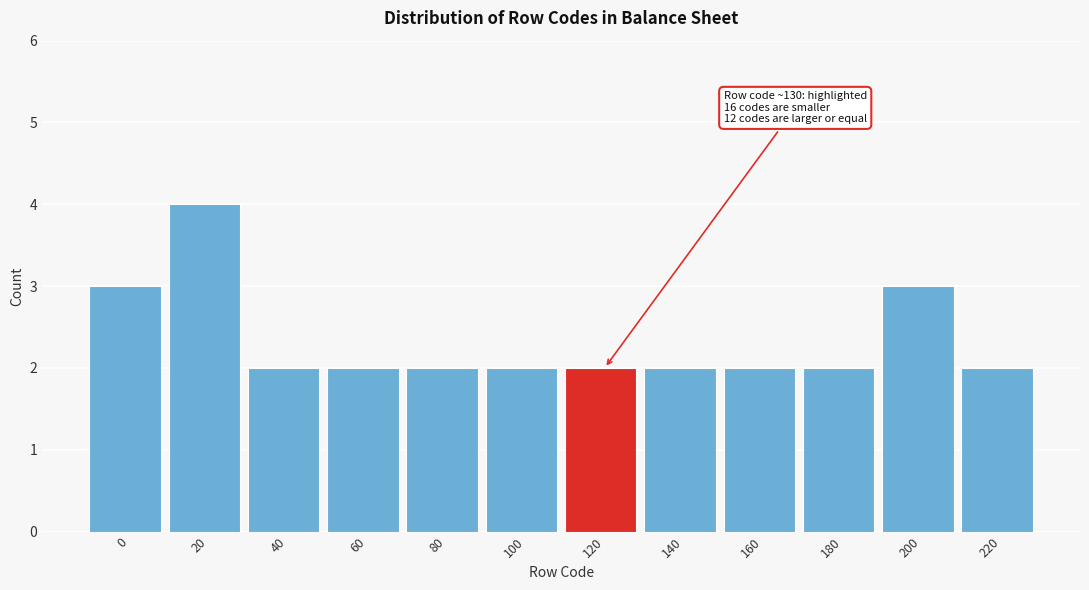

Reading left to right, extract all data points from this chart.

0=3	20=4	40=2	60=2	80=2	100=2	120=2	140=2	160=2	180=2	200=3	220=2